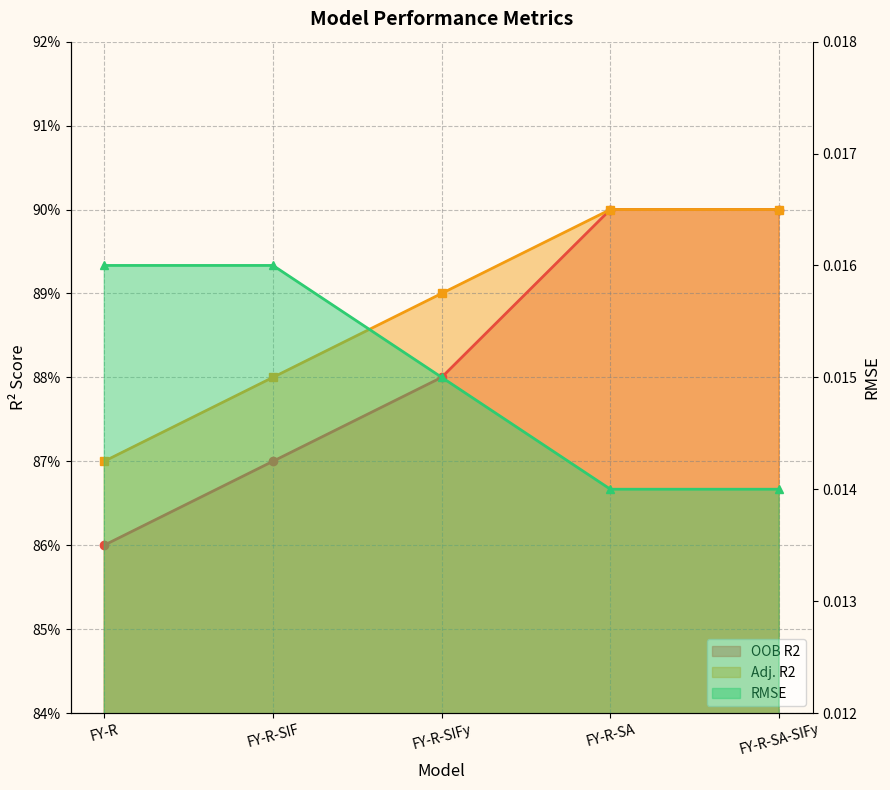

At which category does the chart reach its minimum across all series?

FY-R-SA